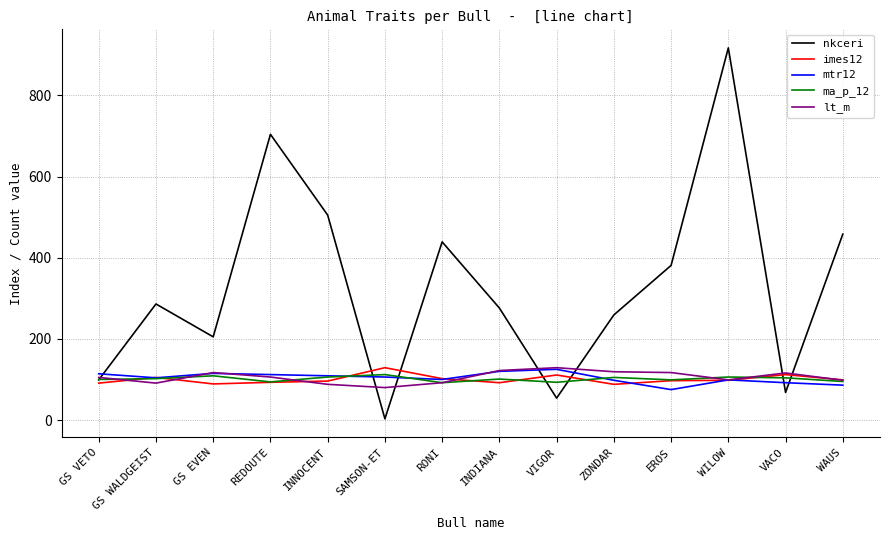

Which category has the highest value in the nkceri series?

WILOW